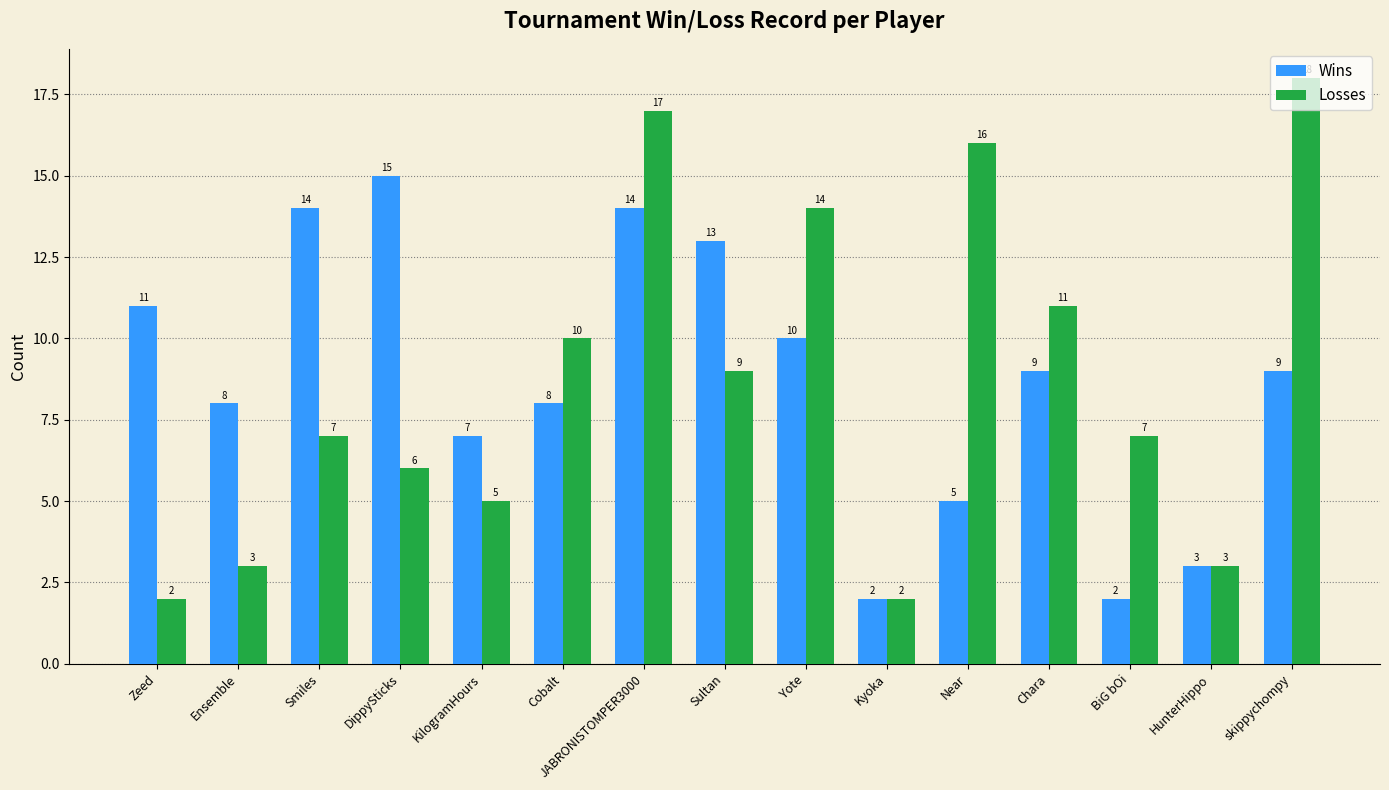

What position from the left is Smiles?

3